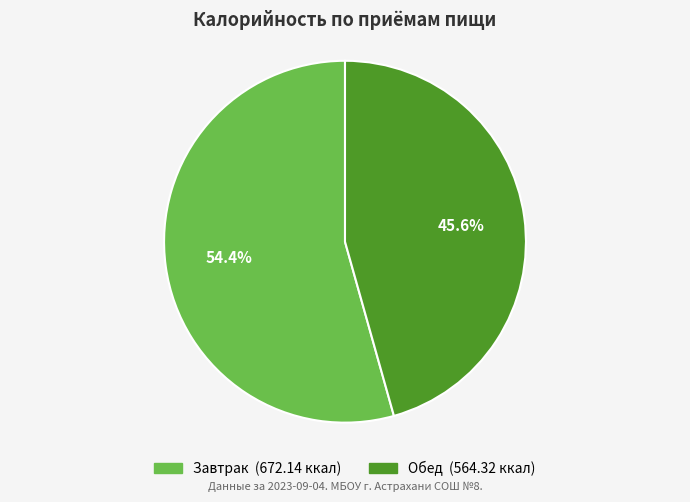

What percentage is NOT represented by Обед?

54.4%